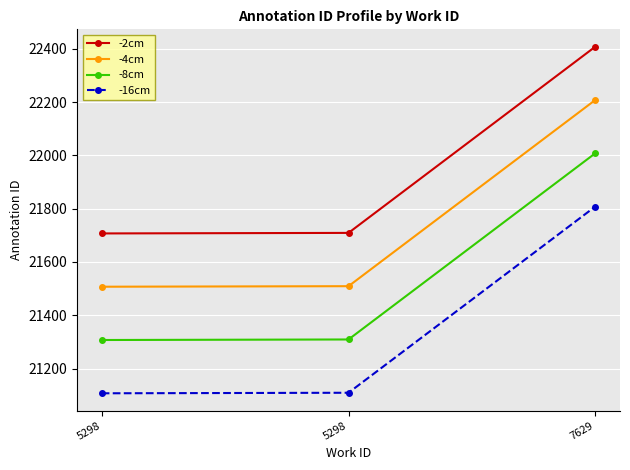

Which series has the largest total across all categories?

-2cm